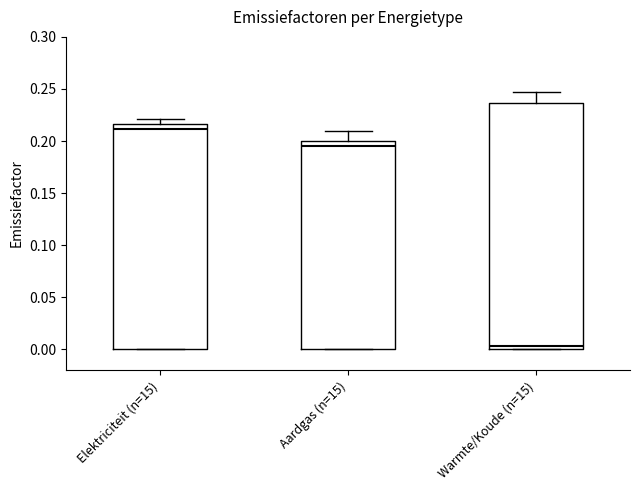

Which box's median line is the lowest?

Warmte/Koude (n=15)